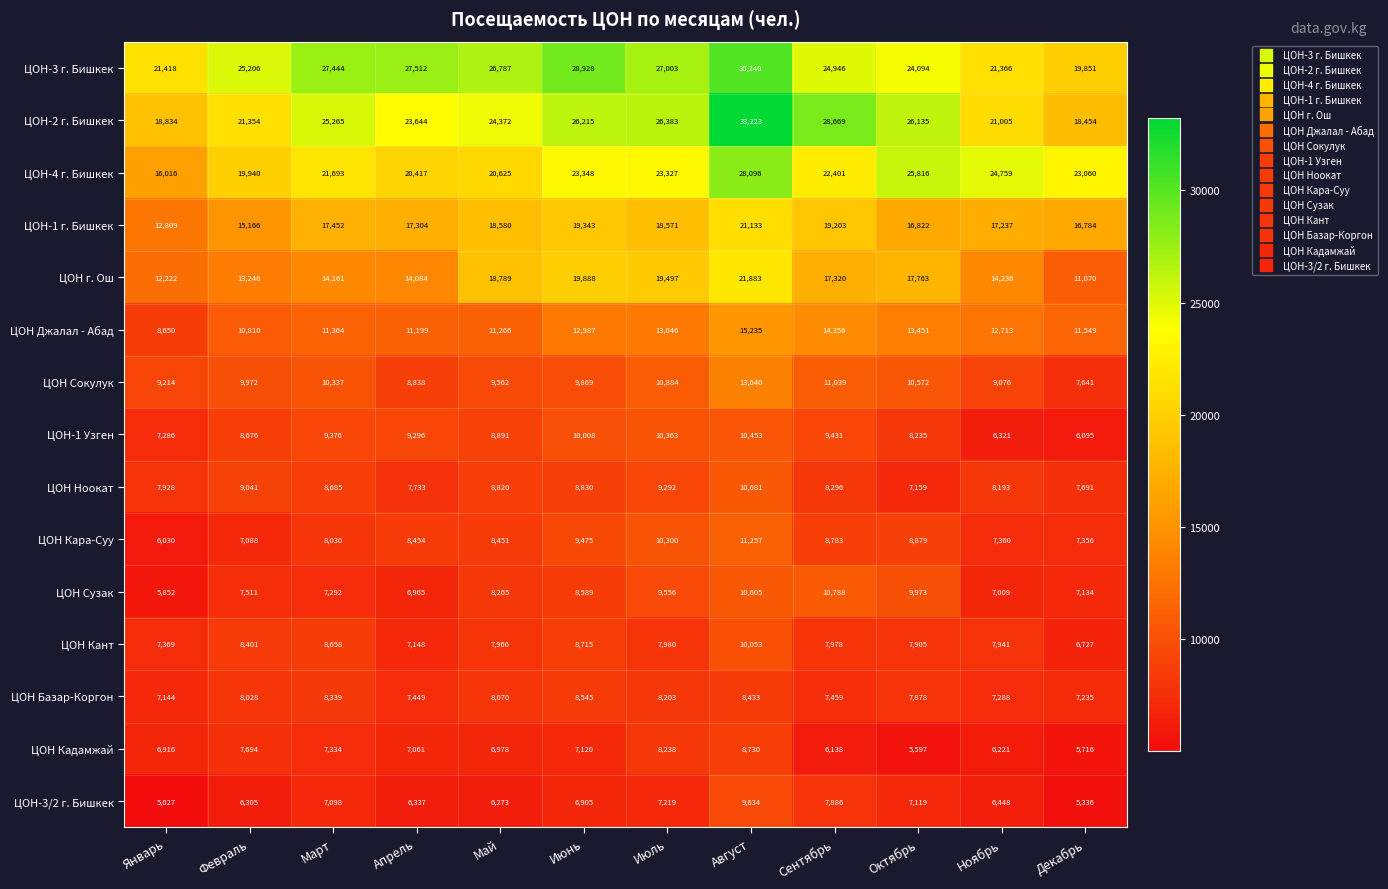

What is the sum of all ЦОН Кара-Суу values?

101463